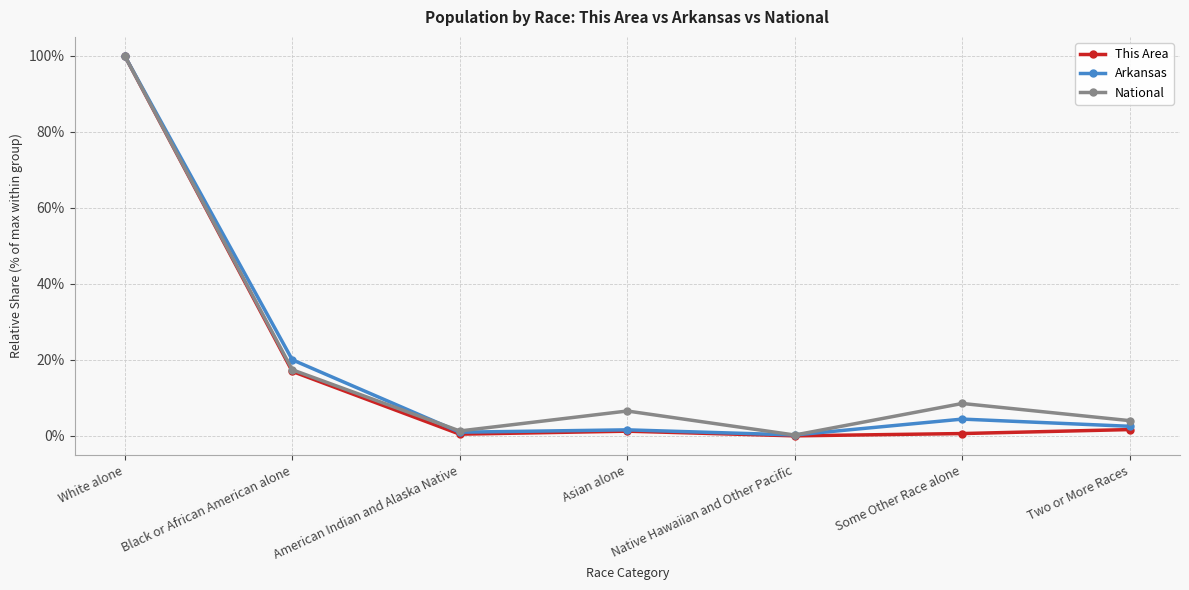

What position from the left is American Indian and Alaska Native?

3